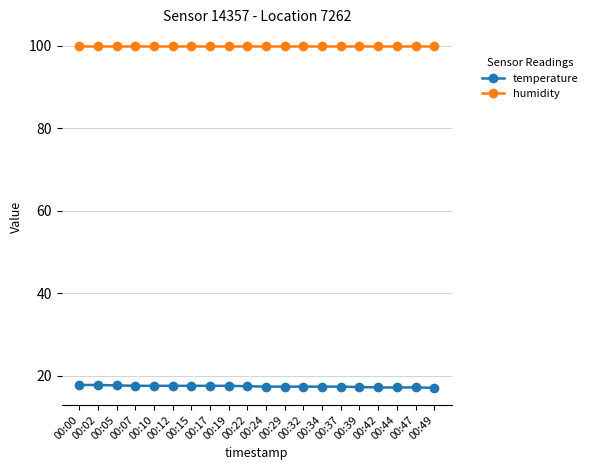

List the series in order of their peak value, highest first.

humidity, temperature